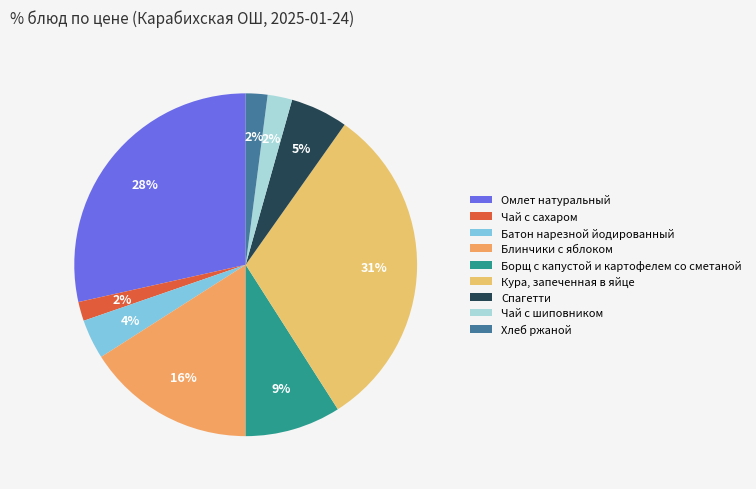

Which slice is the largest?

Кура, запеченная в яйце